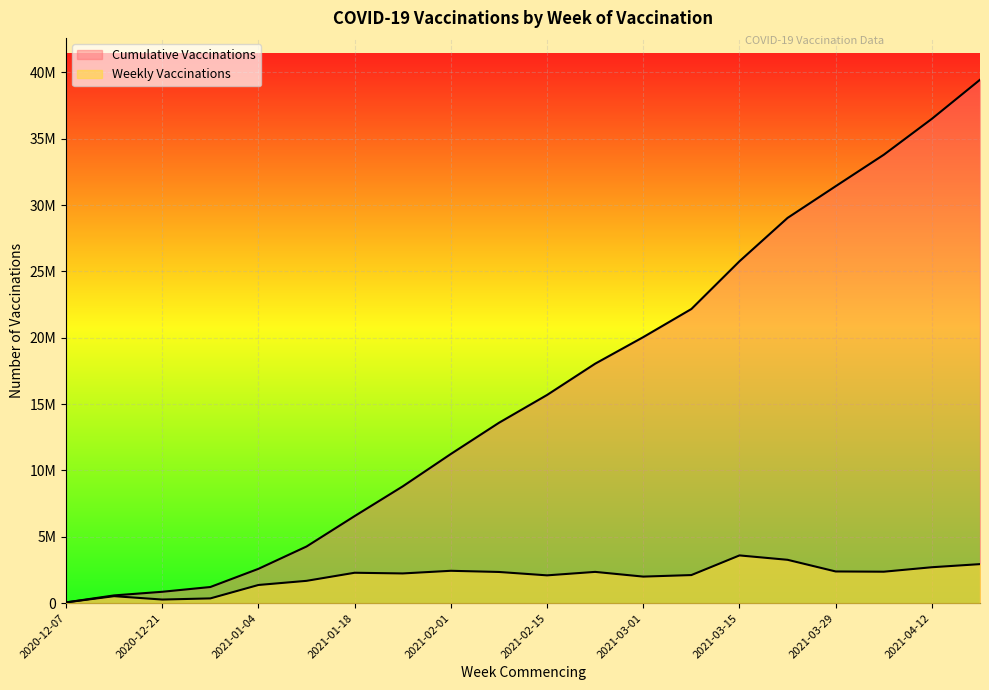

True or false: Weekly Vaccinations and Cumulative Vaccinations cross at least once.

False